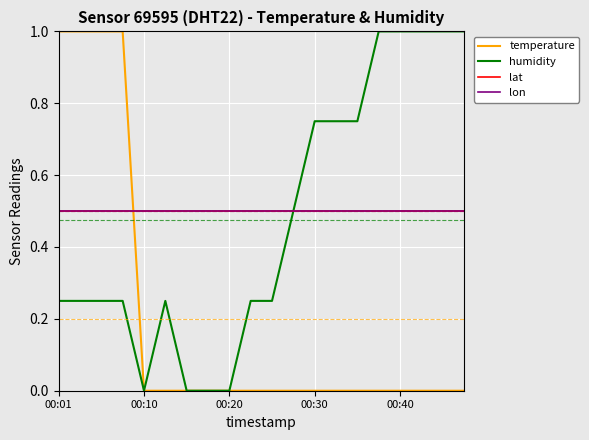

Does the chart have visible grid lines?

Yes